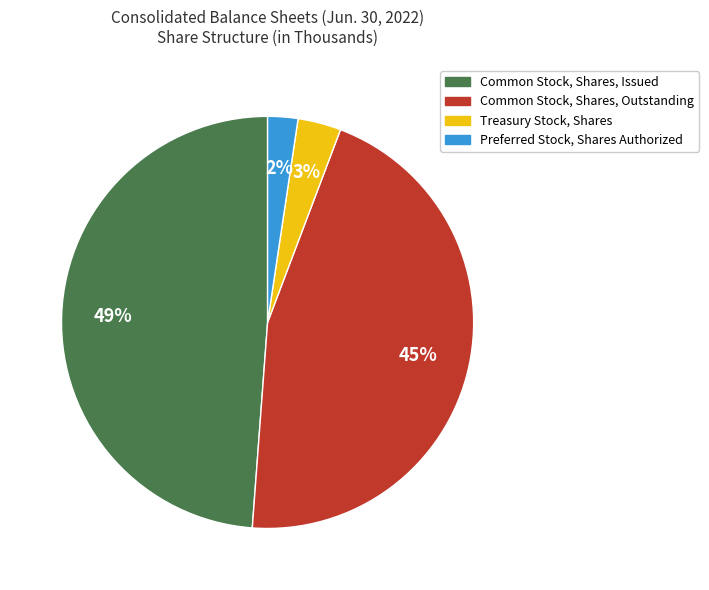

How many slices are in this pie chart?

4